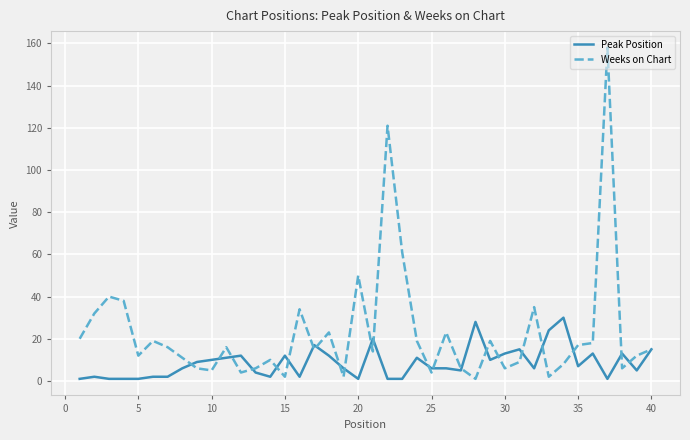

Which series has the widest spread of values?

Weeks on Chart